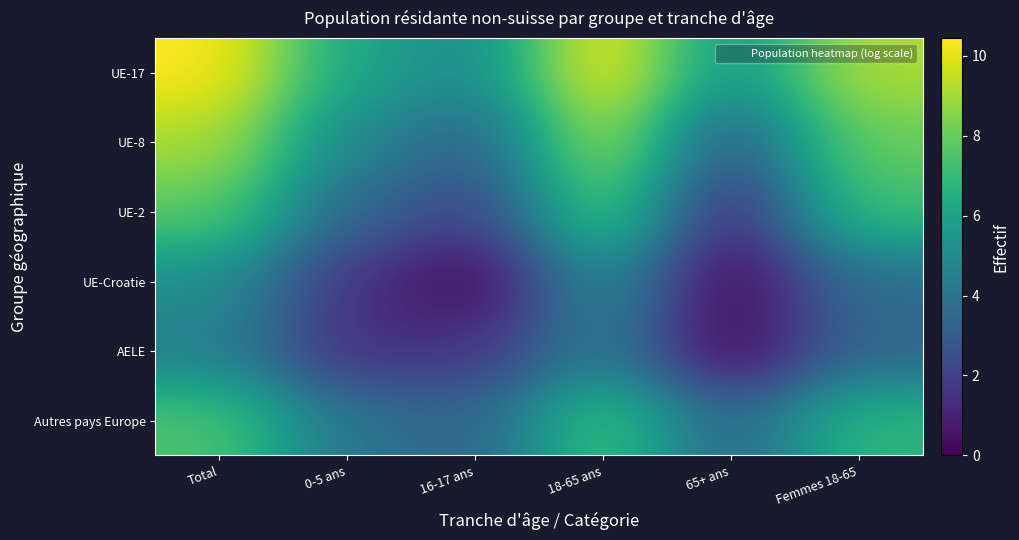

Reading right to left, transcribe all the data shown in this chart.

UE-17: Femmes 18-65=9.2	65+ ans=5.4	18-65 ans=10.4	16-17 ans=4.9	0-5 ans=6.2	Total=10.4
UE-8: Femmes 18-65=8.0	65+ ans=2.9	18-65 ans=9.1	16-17 ans=3.3	0-5 ans=4.9	Total=9.1
UE-2: Femmes 18-65=7.2	65+ ans=1.1	18-65 ans=7.8	16-17 ans=2.1	0-5 ans=3.5	Total=7.8
UE-Croatie: Femmes 18-65=3.8	65+ ans=0.0	18-65 ans=5.1	16-17 ans=0.0	0-5 ans=1.6	Total=5.2
AELE: Femmes 18-65=3.4	65+ ans=0.0	18-65 ans=4.3	16-17 ans=1.6	0-5 ans=1.4	Total=4.5
Autres pays Europe: Femmes 18-65=6.9	65+ ans=3.4	18-65 ans=7.4	16-17 ans=3.3	0-5 ans=4.1	Total=7.5